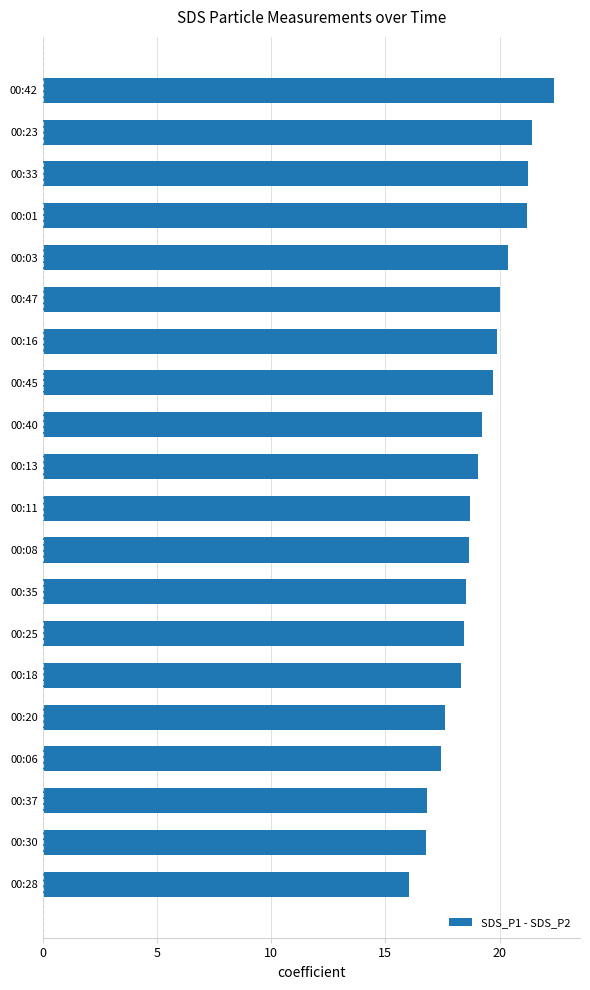

Which has a higher value, 00:23 or 00:16?

00:23